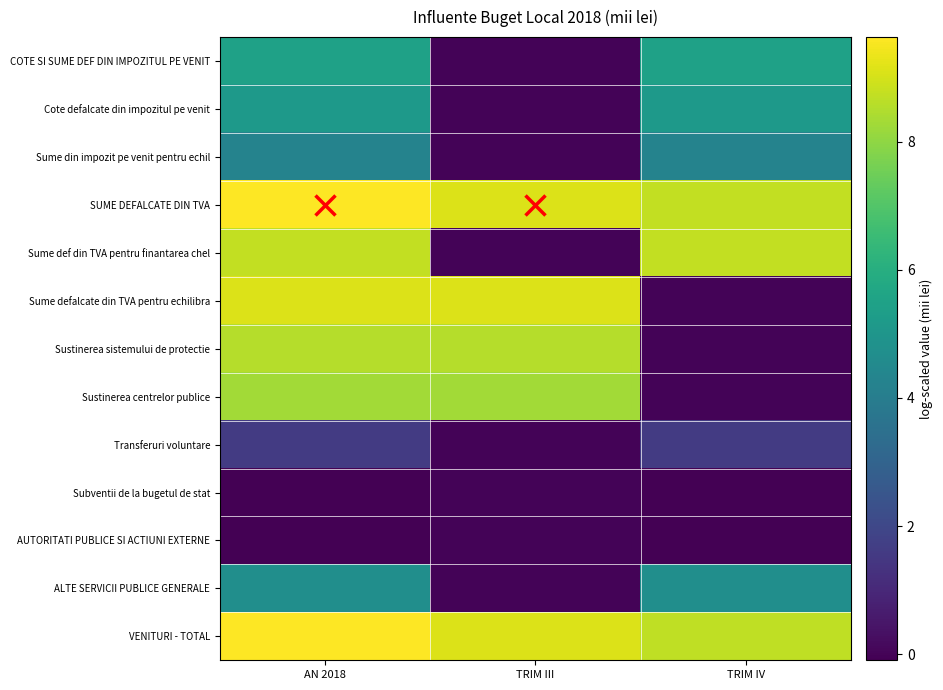

Between TRIM IV and TRIM III, which is larger?

TRIM IV